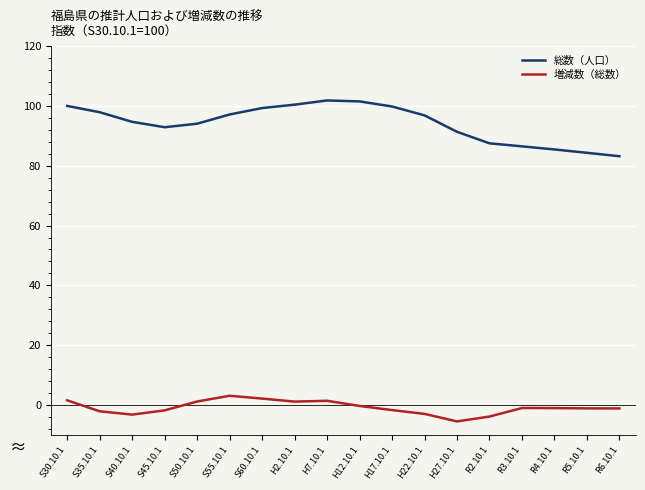

What is the sum of all 総数（人口） values?

1694.6